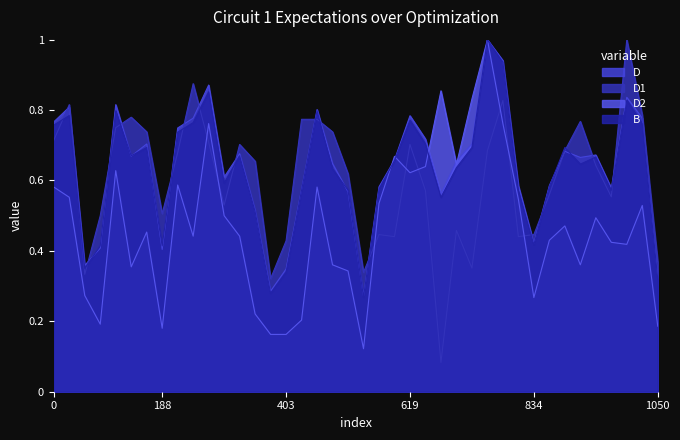

What is the difference between the maximum and minimum values in the B series?

0.7